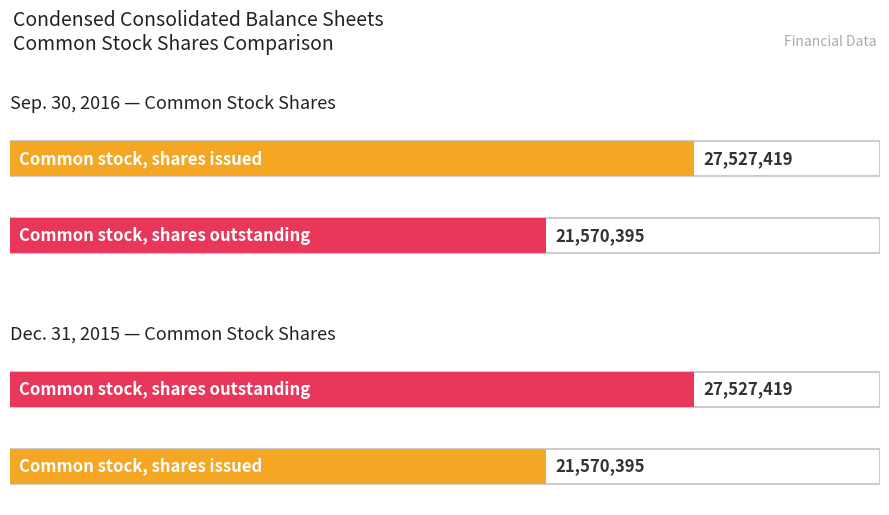

Where is Sep. 30, 2016 nearest to the value 24548907?

Common stock, shares issued